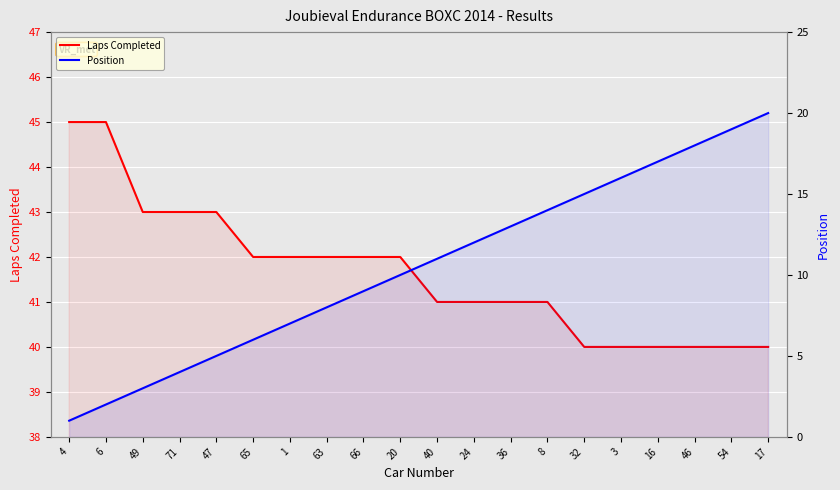

What is the sum of the Position values at 54 and 66?

28